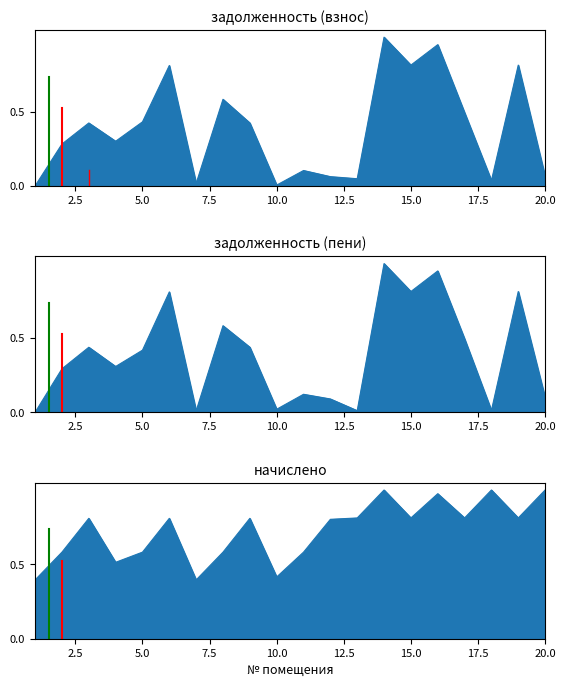

After their last crossing, which series has the higher values: начислено or задолженность (пени)?

начислено